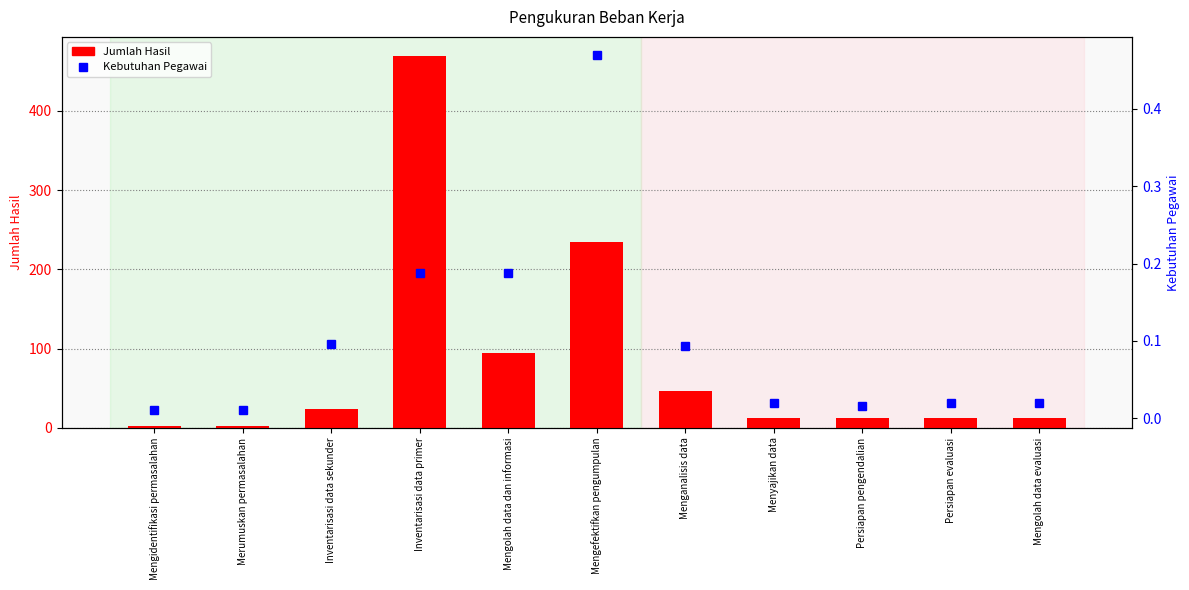

Which series has the largest total across all categories?

Jumlah Hasil